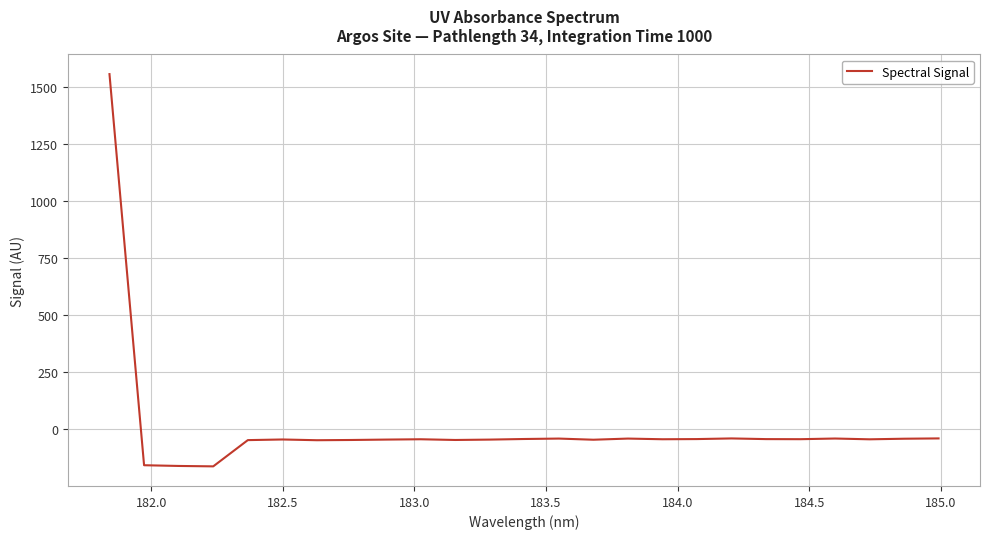

What is the maximum value shown in the chart?

1558.0